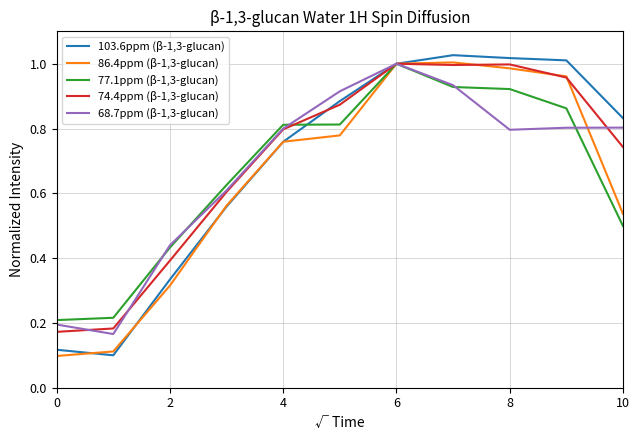

Which series has the widest spread of values?

103.6ppm (β-1,3-glucan)